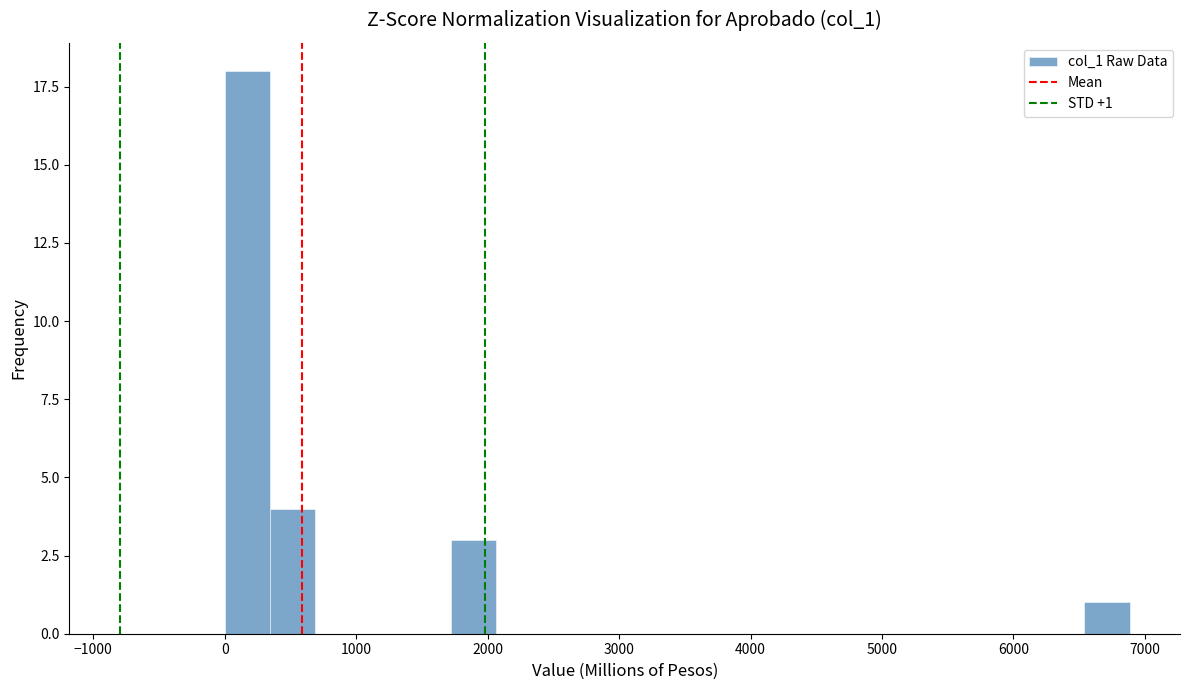

Around what value on the x-axis is the tallest bar? Give the approximate position of its centre, as read against the axis.

200